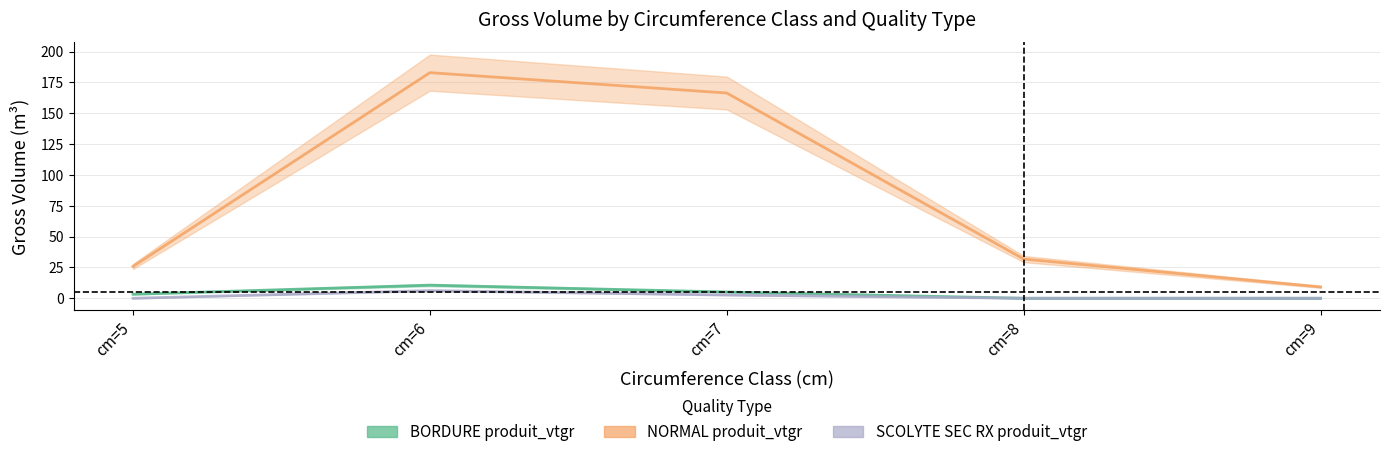

Which series has the widest spread of values?

NORMAL produit_vtgr